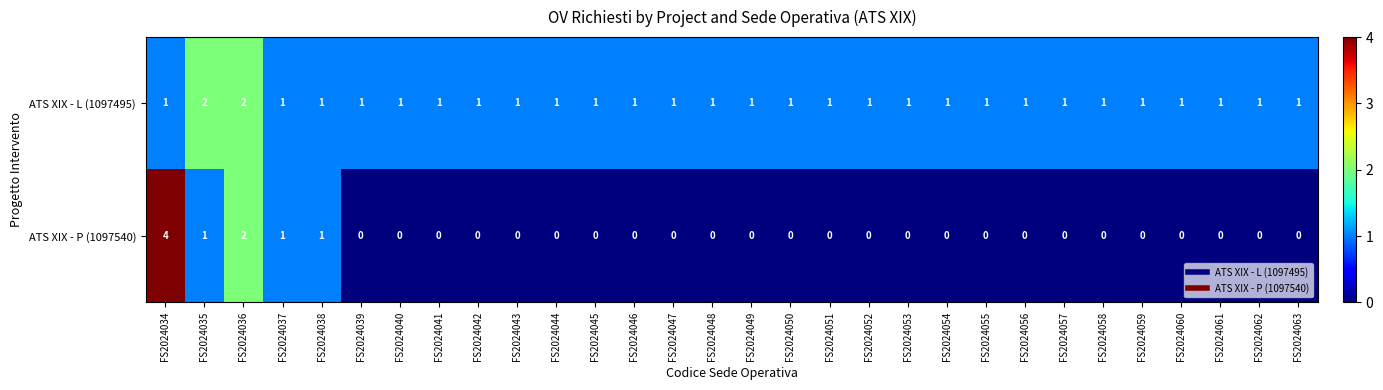

Which series has the largest range (max minus min)?

ATS XIX - P (1097540)